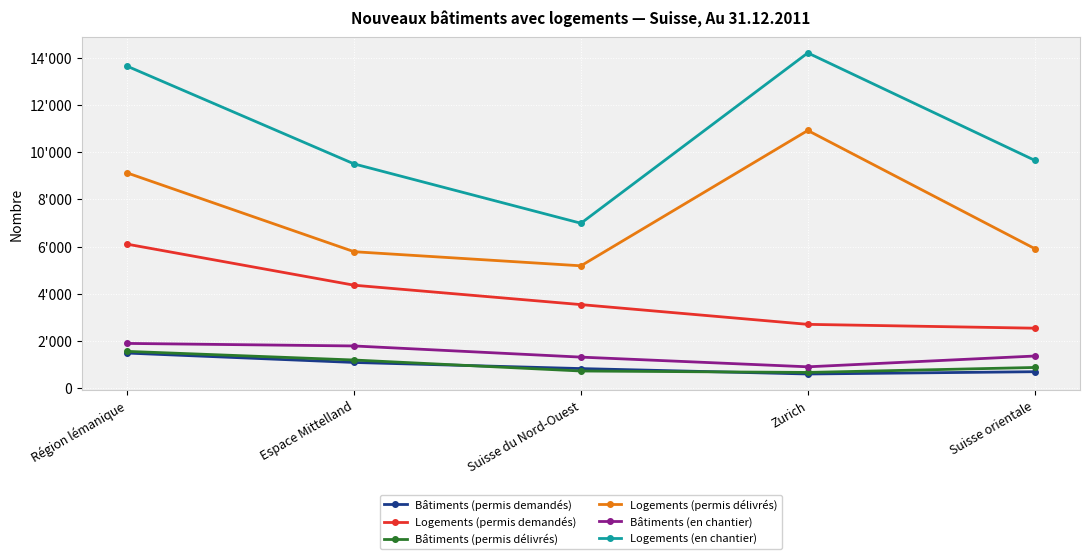

What position from the right is Suisse du Nord-Ouest?

3